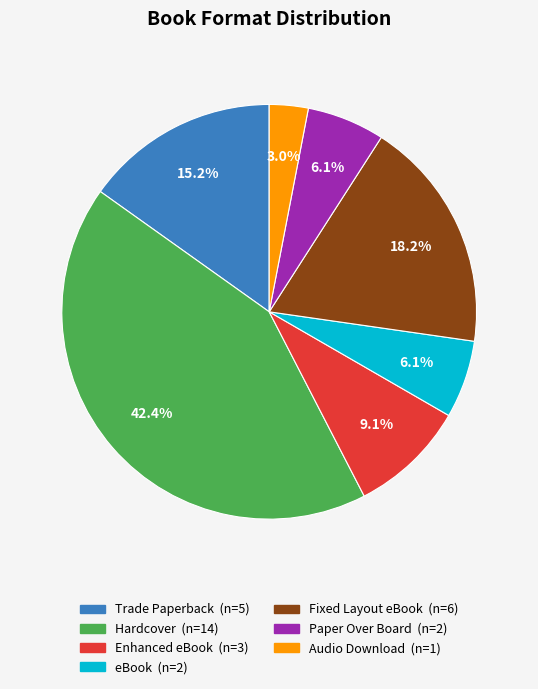

Is there a majority slice in this chart?

No